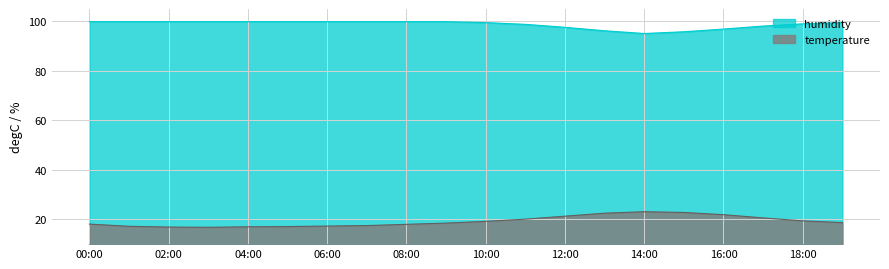

True or false: humidity has more than 2 interior local peaks.

False